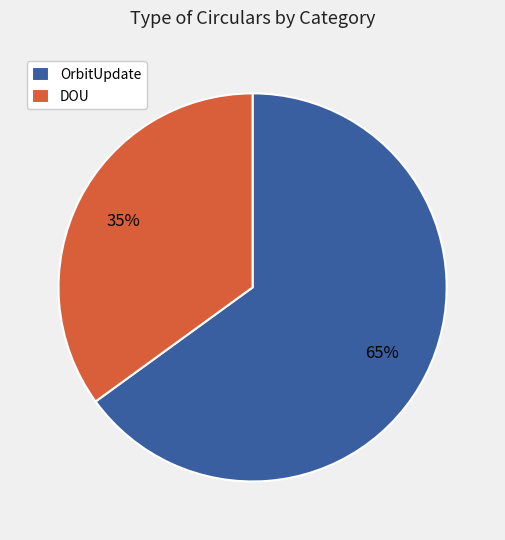

Does any single category account for the majority?

Yes